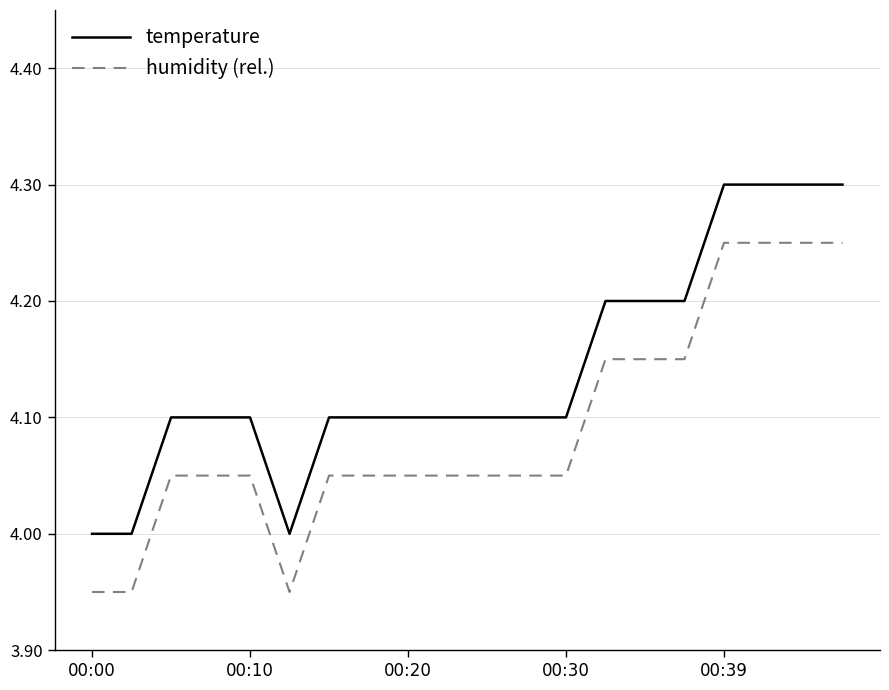

Which series has the largest total across all categories?

temperature